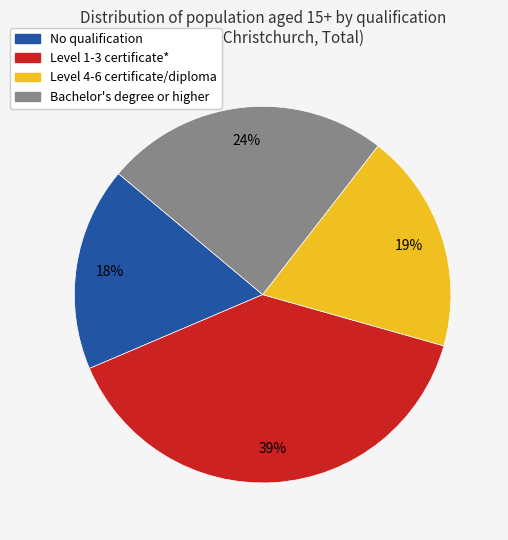

True or false: No qualification accounts for 10% of the total.

False